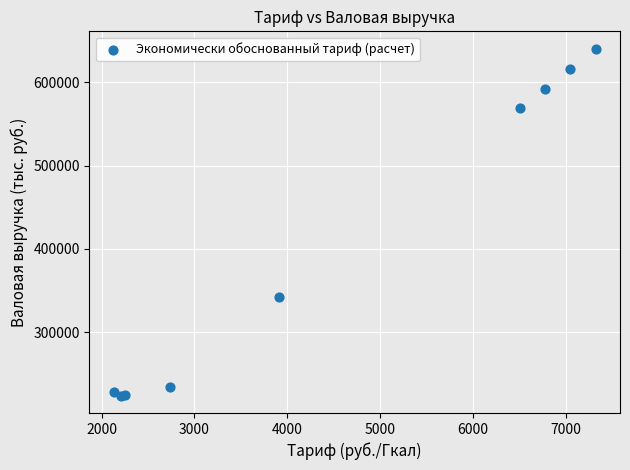

What Y value in the scatter plot is closest to 432092?

342344.4